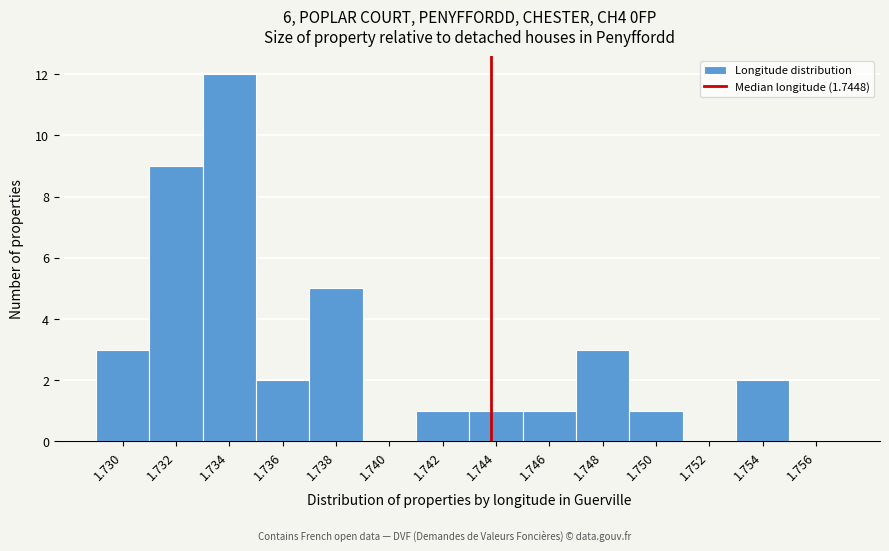

Reading right to left, transcribe all the data shown in this chart.

1.756=0	1.754=2	1.752=0	1.750=1	1.748=3	1.746=1	1.744=1	1.742=1	1.740=0	1.738=5	1.736=2	1.734=12	1.732=9	1.730=3